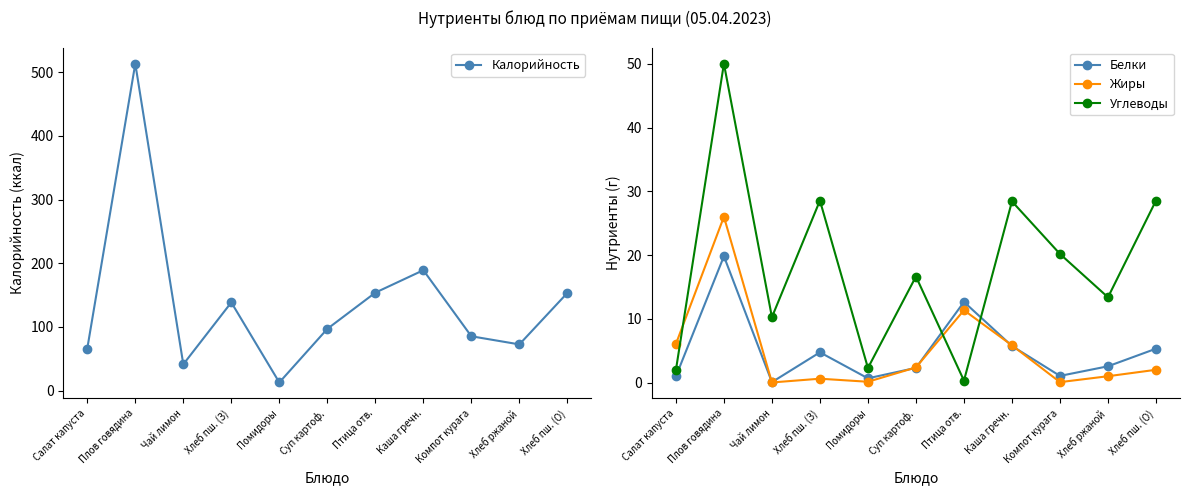

Between Помидоры and Птица отв., which is larger?

Птица отв.